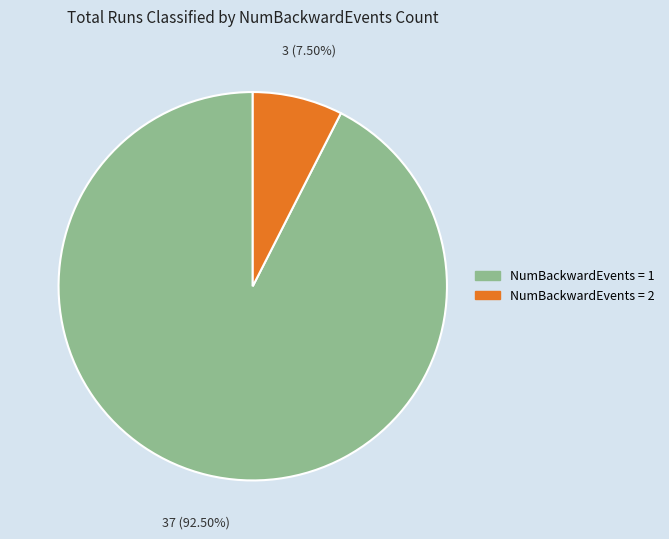

Between NumBackwardEvents = 2 and NumBackwardEvents = 1, which is larger?

NumBackwardEvents = 1